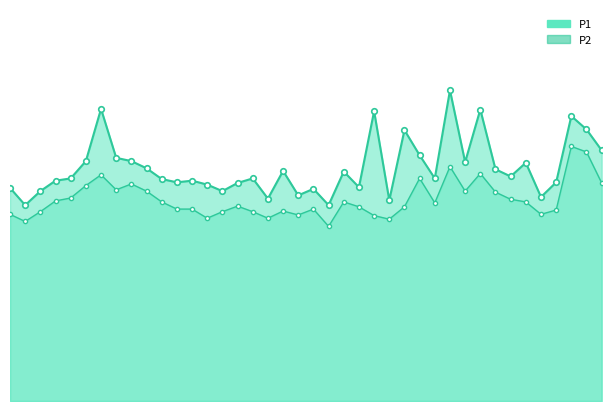

The P2 series shows 3.5 at 1. True or false?

False